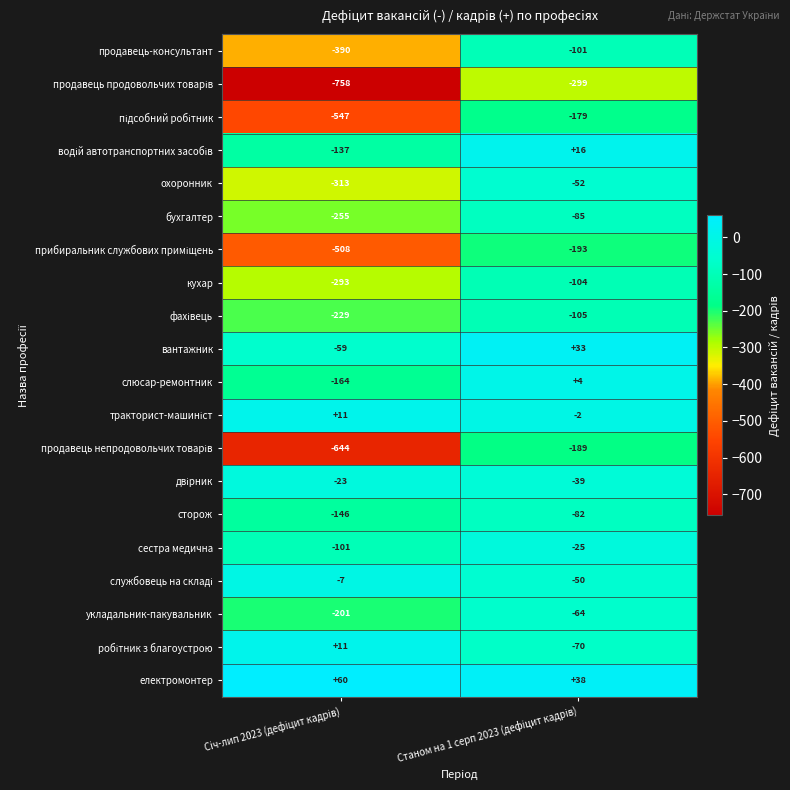

What is the difference between the highest and lowest values at Станом на 1 серп 2023 (дефiцит кадрiв)?

337